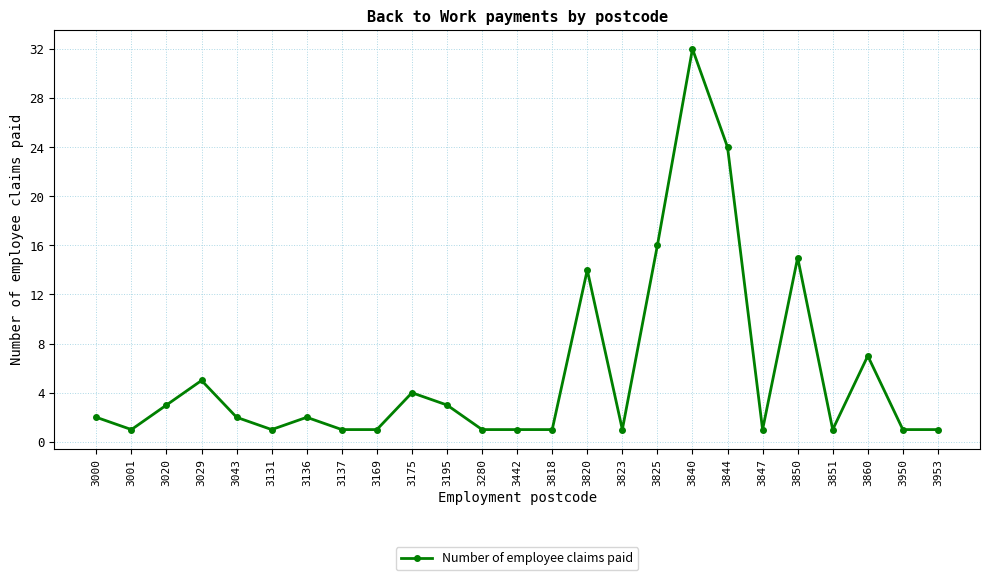

Does the chart have visible grid lines?

Yes